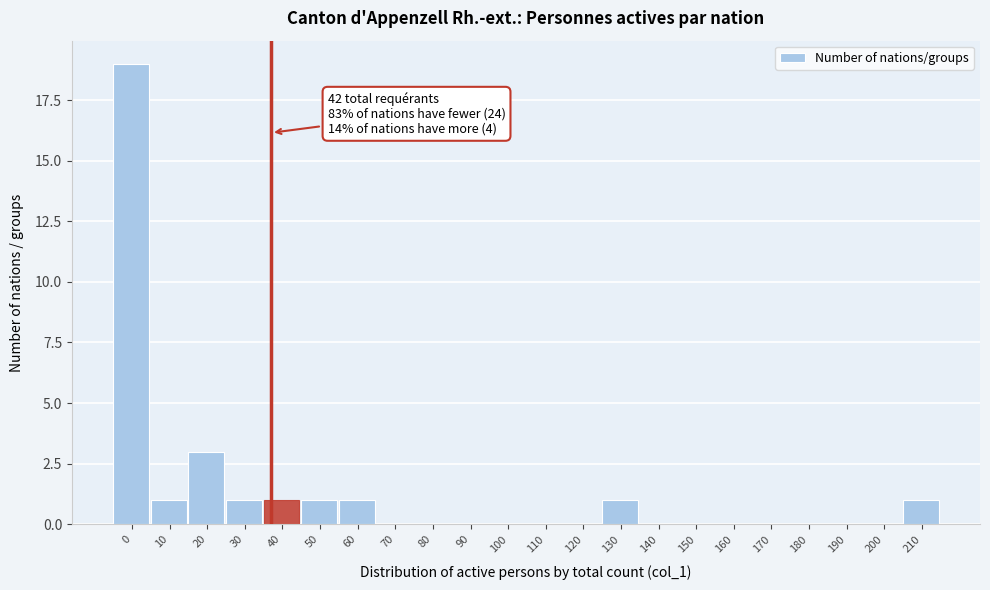

Reading right to left, extract all data points from this chart.

210=1	200=0	190=0	180=0	170=0	160=0	150=0	140=0	130=1	120=0	110=0	100=0	90=0	80=0	70=0	60=1	50=1	40=1	30=1	20=3	10=1	0=19